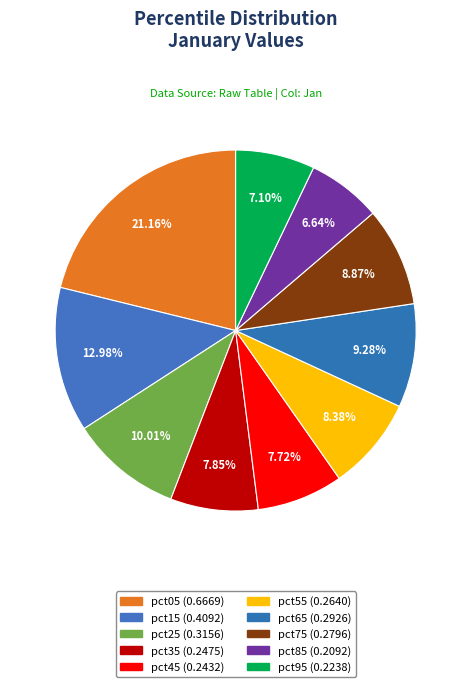

The pct05 slice represents 21% of the pie. True or false?

True